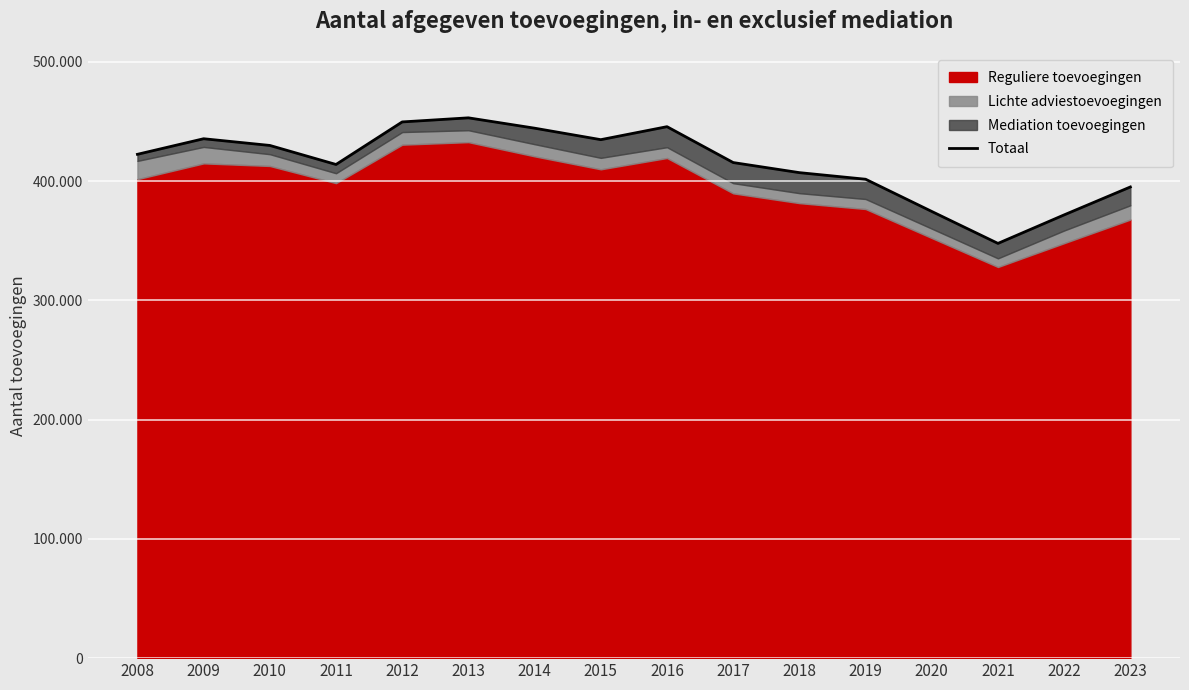

Rank the categories by value from highest to lowest.

2013, 2012, 2016, 2014, 2009, 2015, 2010, 2008, 2017, 2011, 2018, 2019, 2023, 2020, 2022, 2021